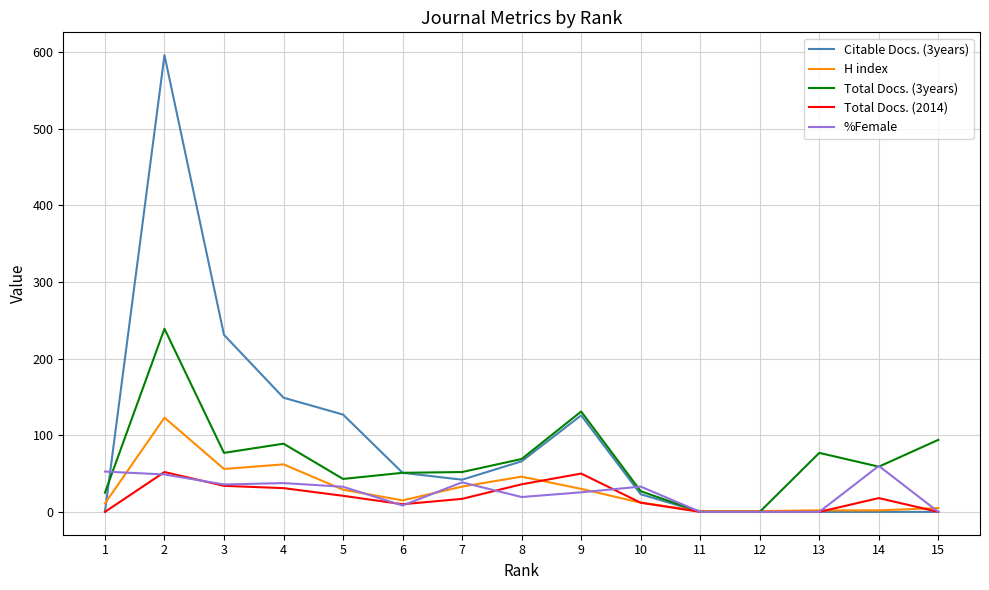

What is the approximate value of H index at 6?

15.0